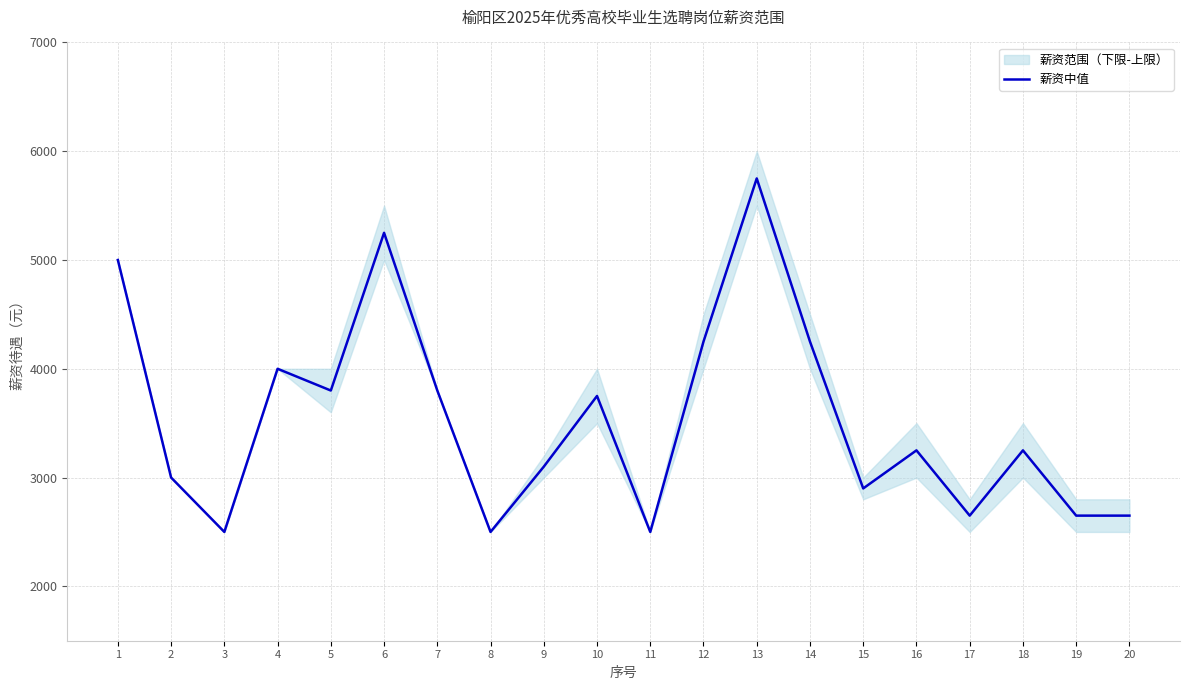

Reading left to right, extract all data points from this chart.

5000	3000	2500	4000	3800	5250	3800	2500	3100	3750	2500	4250	5750	4250	2900	3250	2650	3250	2650	2650